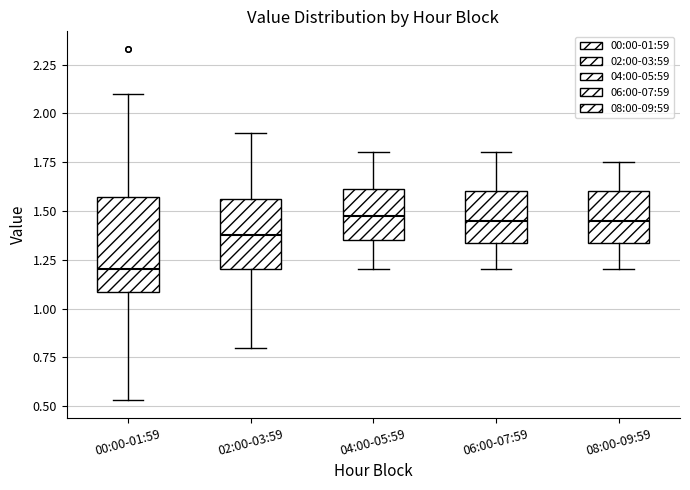

Which box is the tallest, from its lower edge to its upper edge?

00:00-01:59